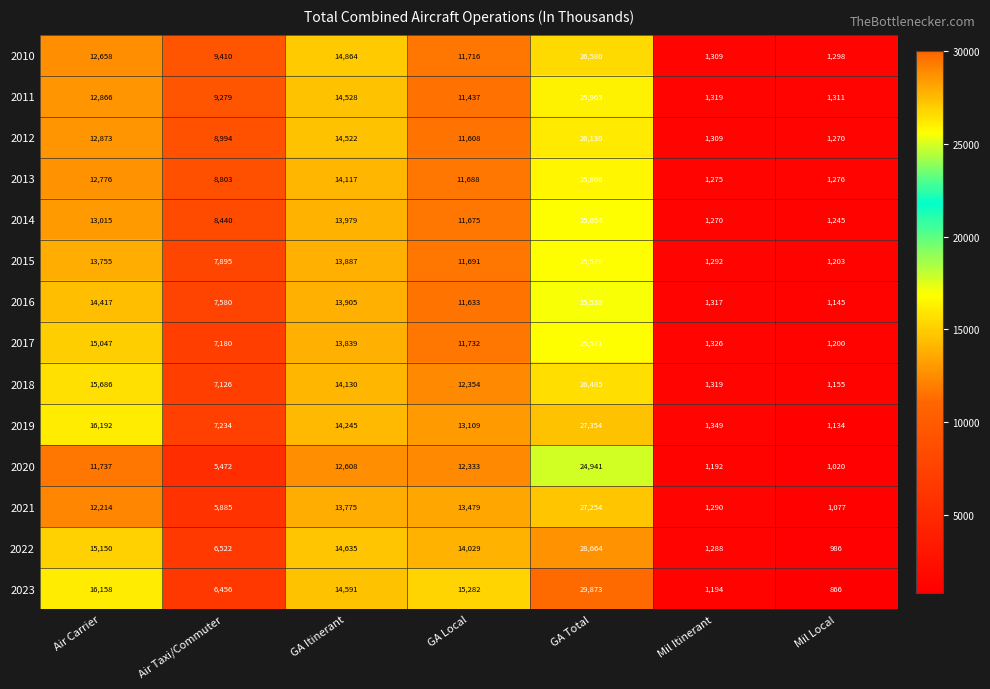

At which label is 2015 closest to 13391?

Air Carrier